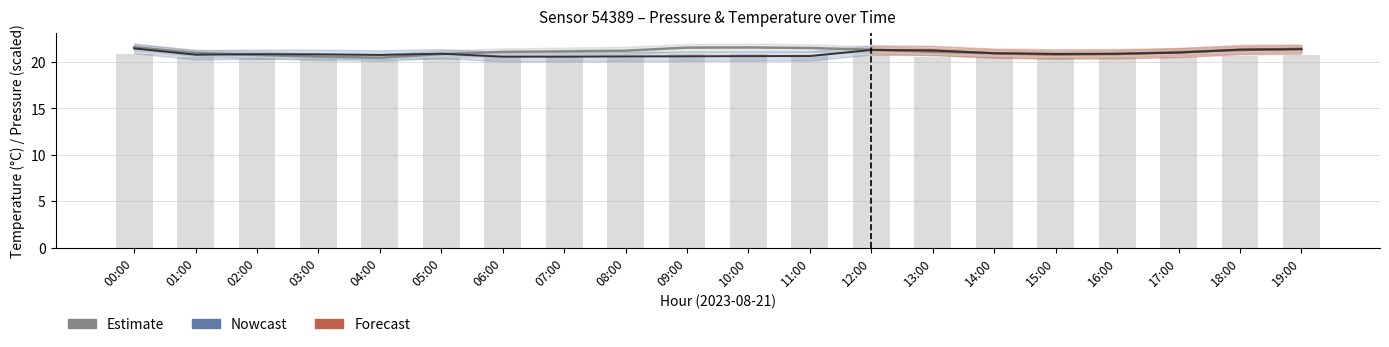

What is the label of the 3rd bar from the left?

02:00